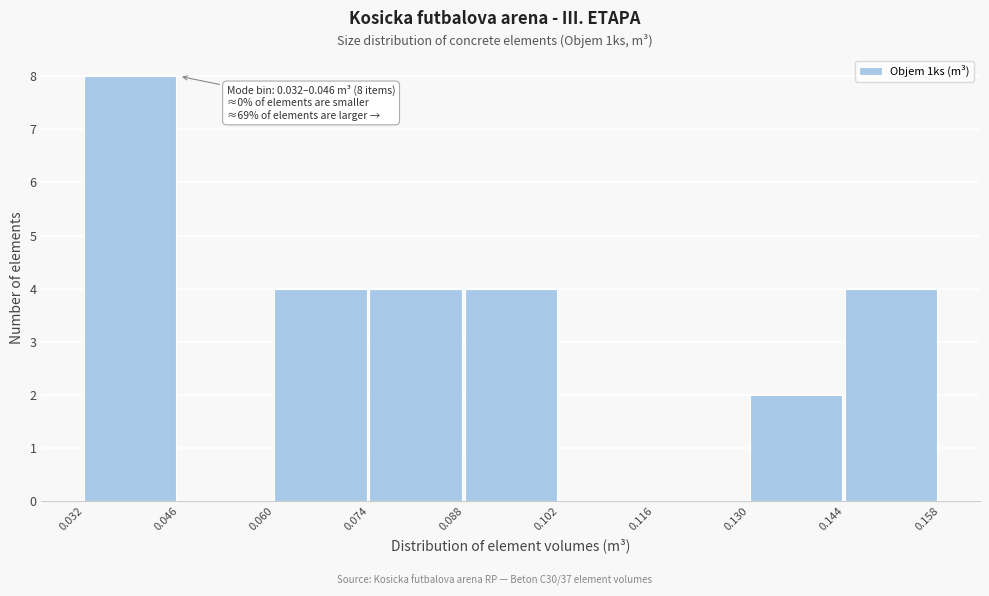

Which range on the x-axis has the tallest bar?

0.032 to 0.046